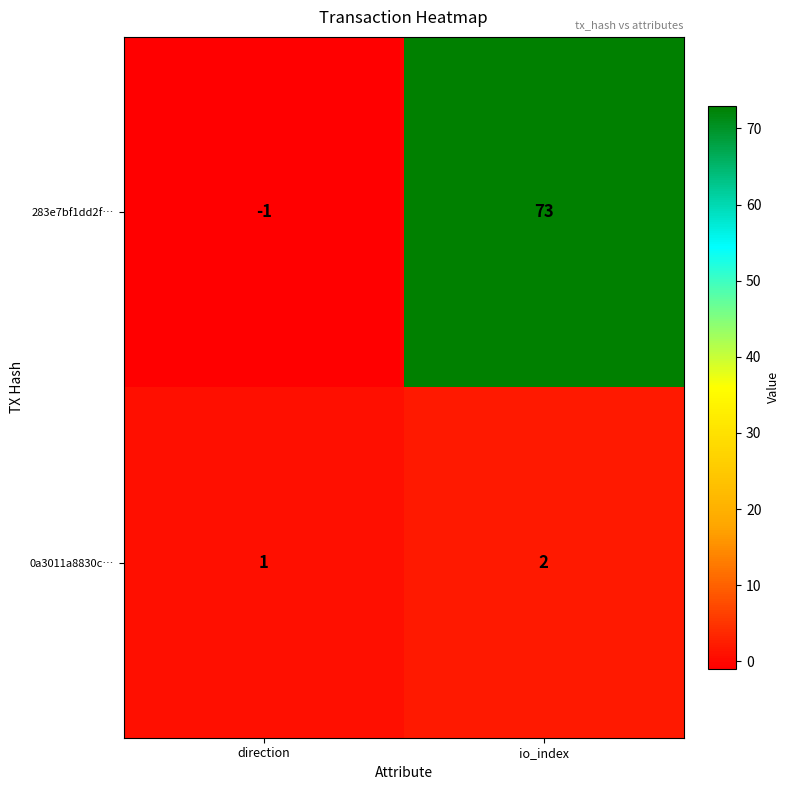

Reading left to right, what are all the values shown in this chart?

283e7bf1dd2f…: -1	73
0a3011a8830c…: 1	2